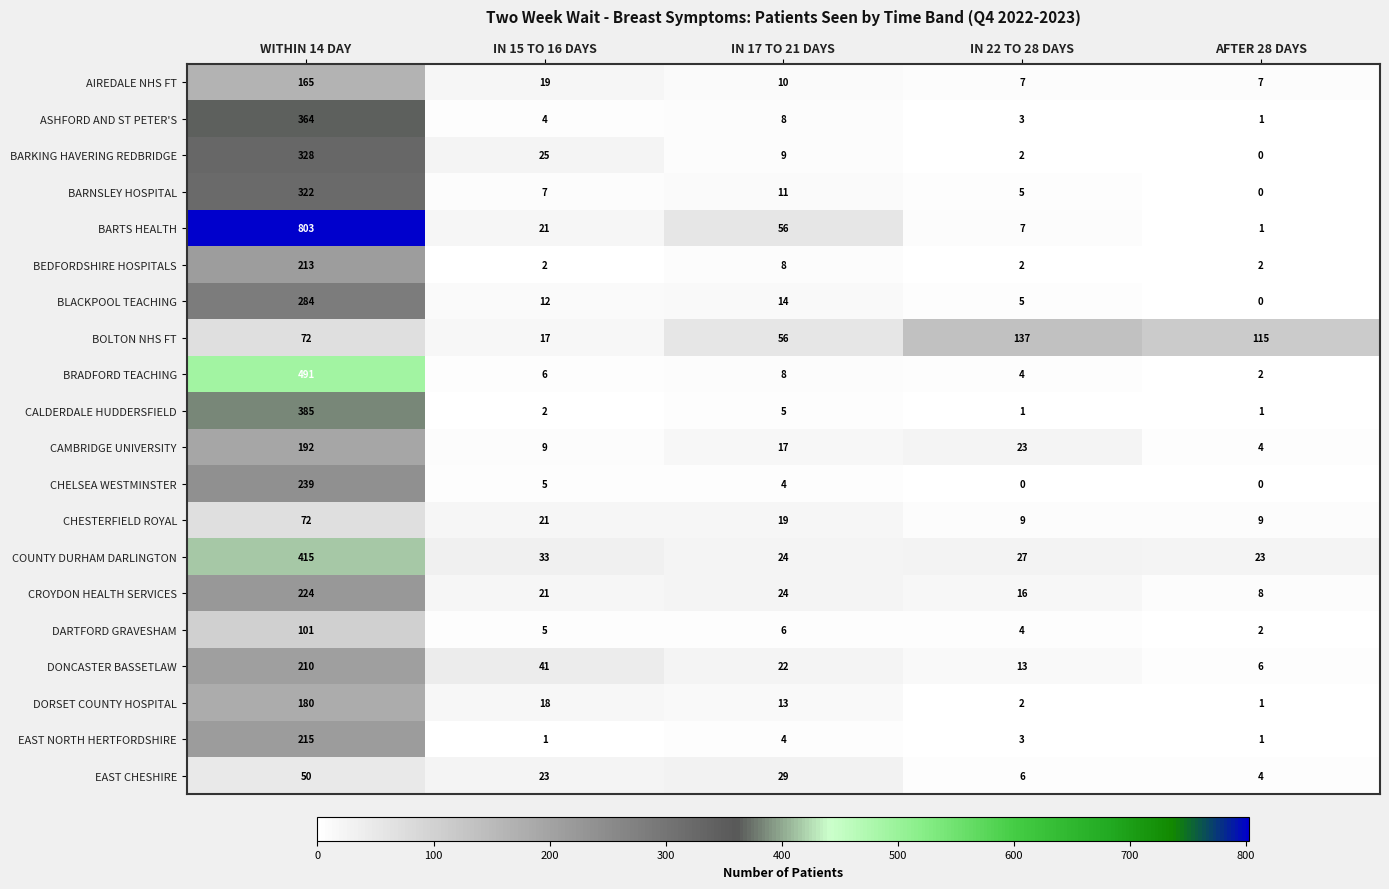

The value of CHELSEA WESTMINSTER at IN 22 TO 28 DAYS is 0. True or false?

True